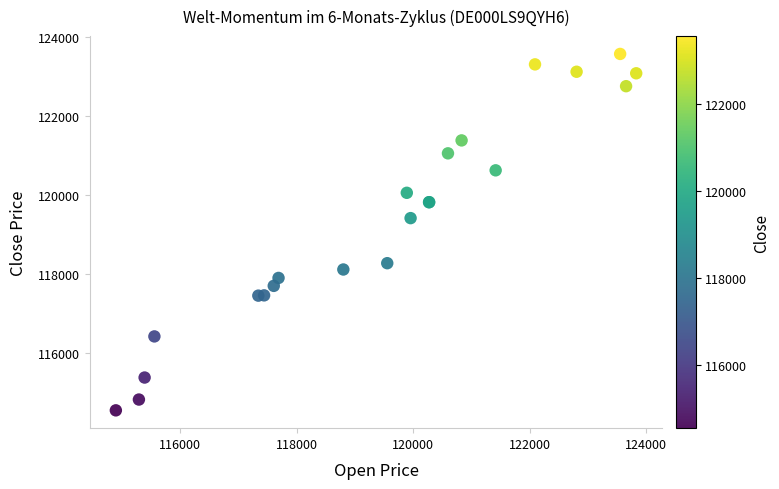

What Y value in the scatter plot is closest to 119055?

119411